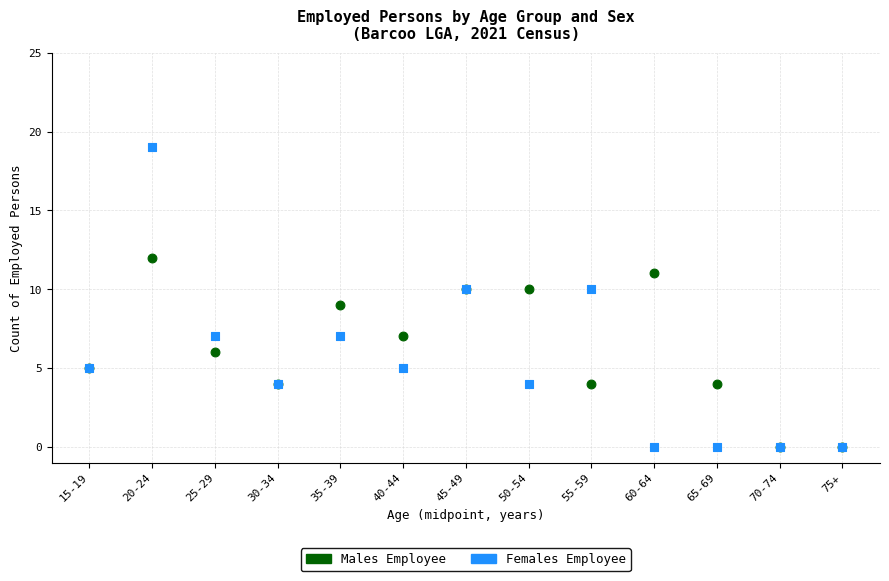

What are all the series names shown in the legend?

Males Employee, Females Employee